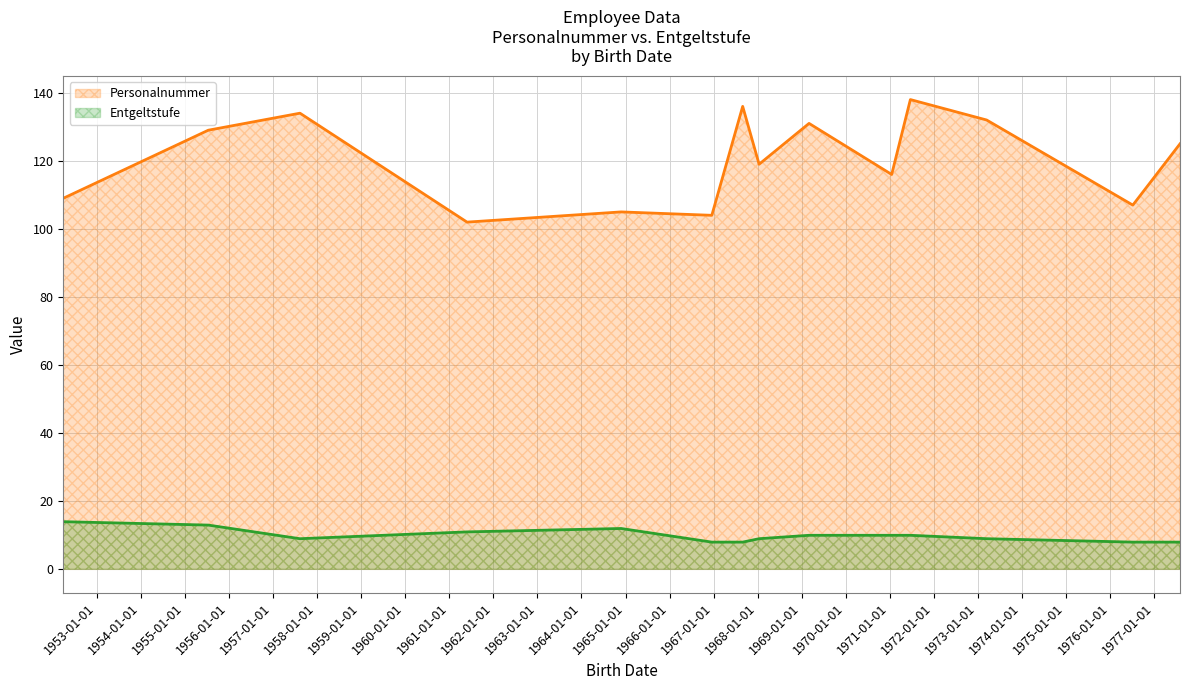

Which series has the widest spread of values?

Personalnummer